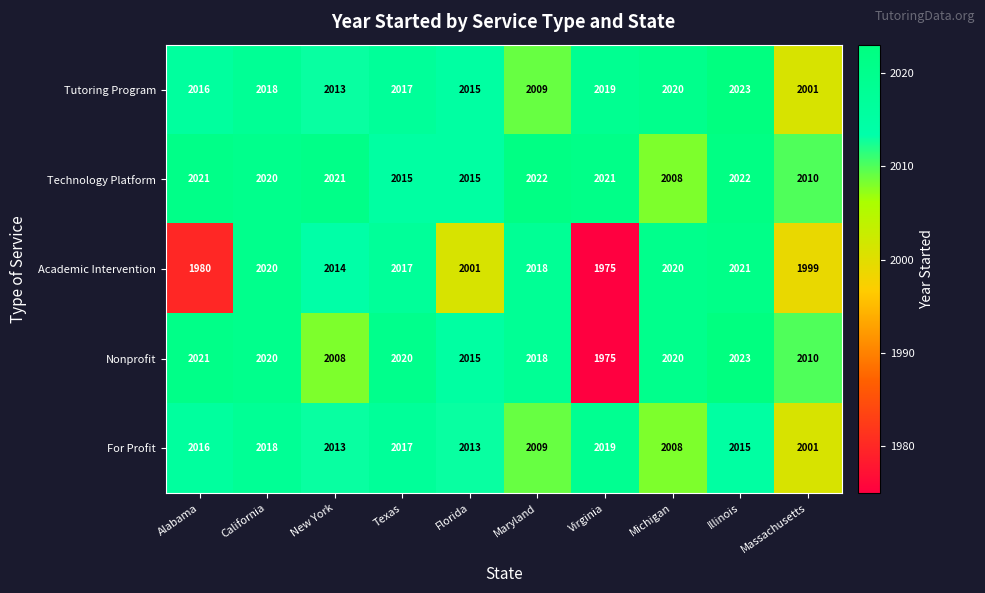

What is the greatest value displayed?

2023